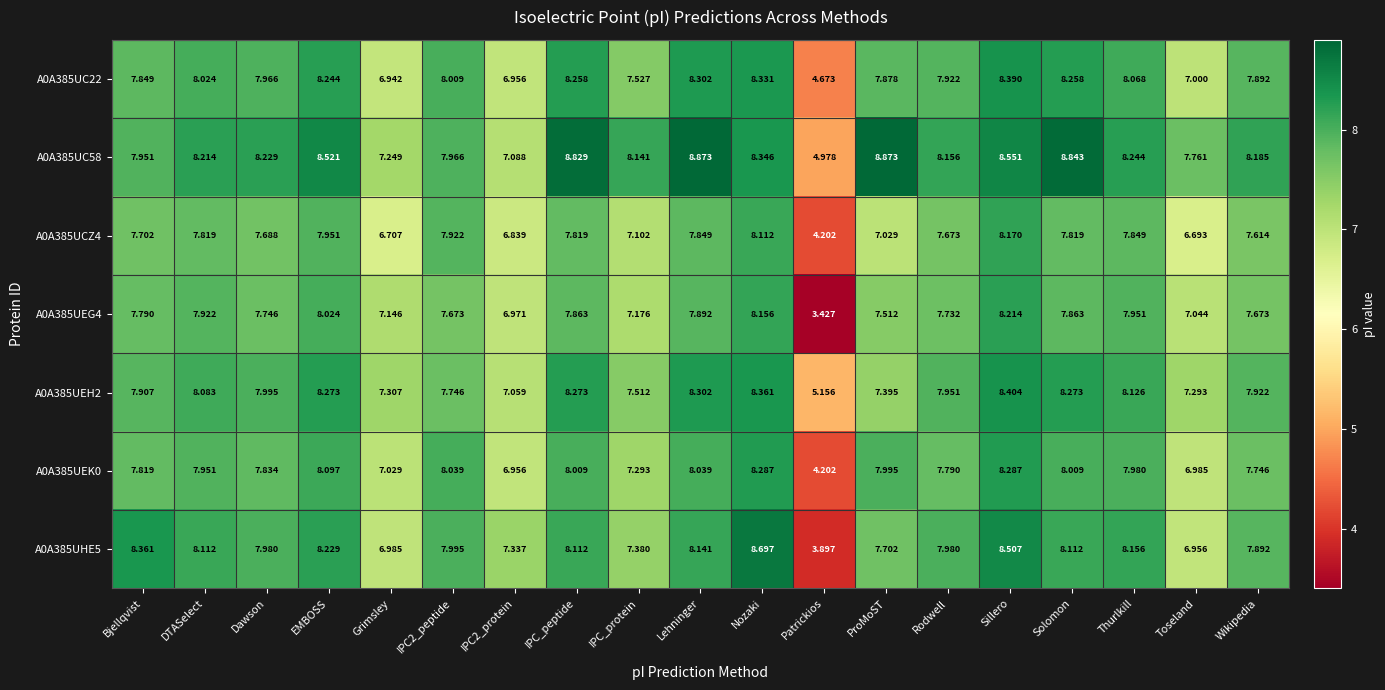

At which label is A0A385UC58 closest to 6?

Patrickios